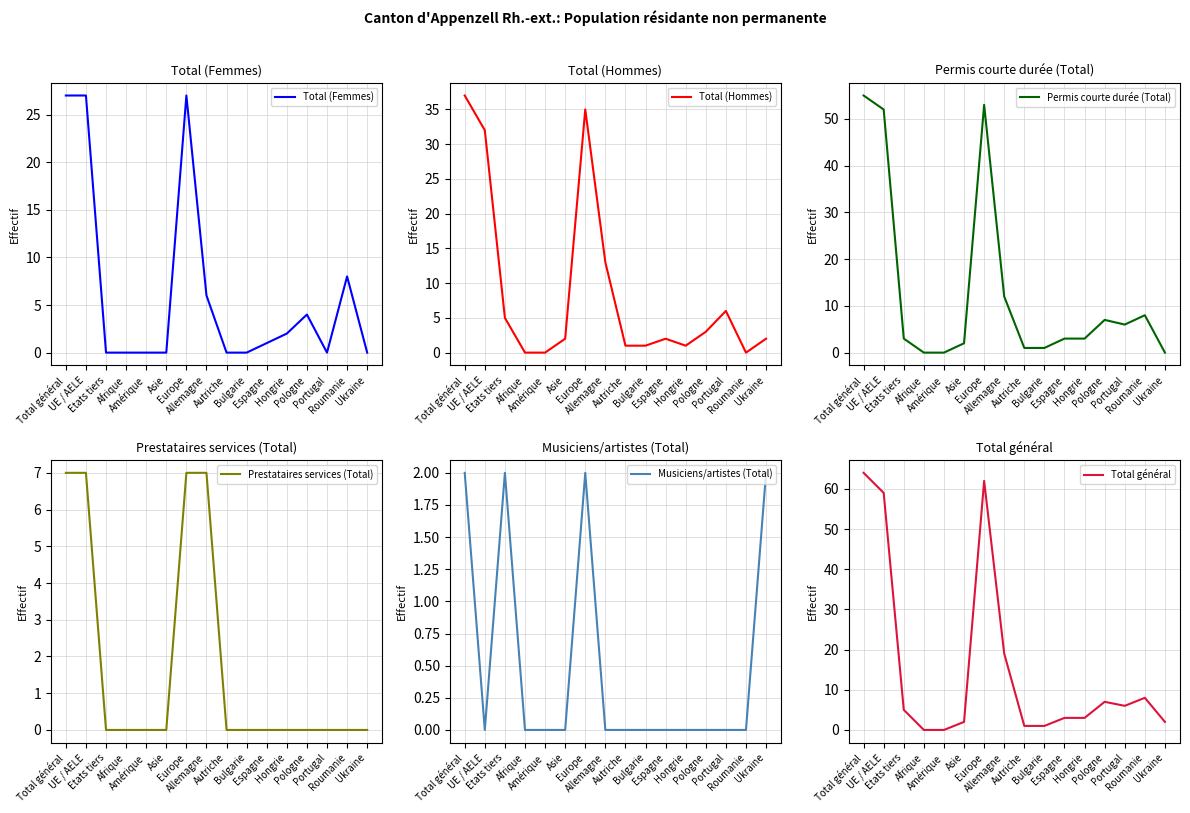

At which category does the chart reach its minimum across all series?

Etats tiers